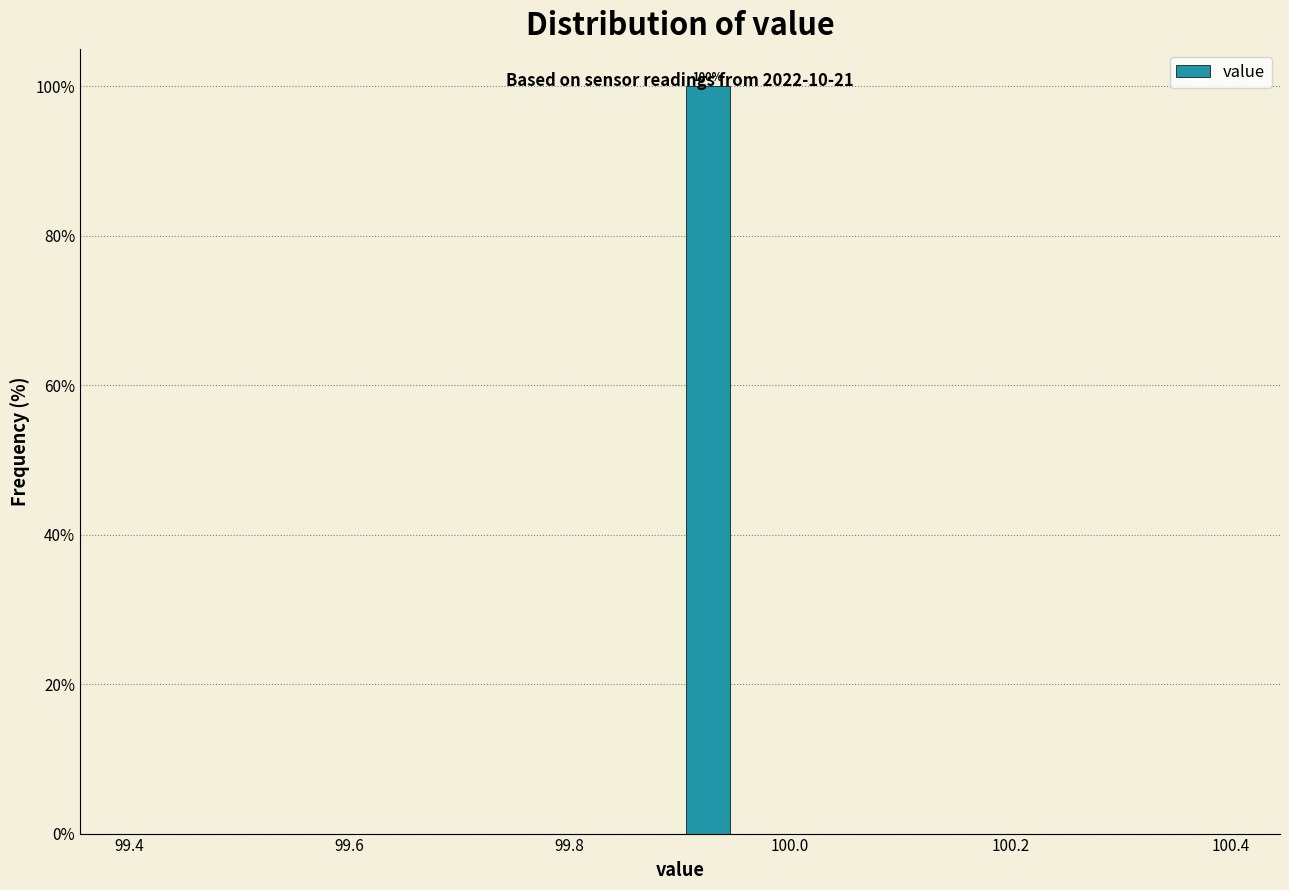

Around what value on the x-axis is the tallest bar? Give the approximate position of its centre, as read against the axis.

99.92